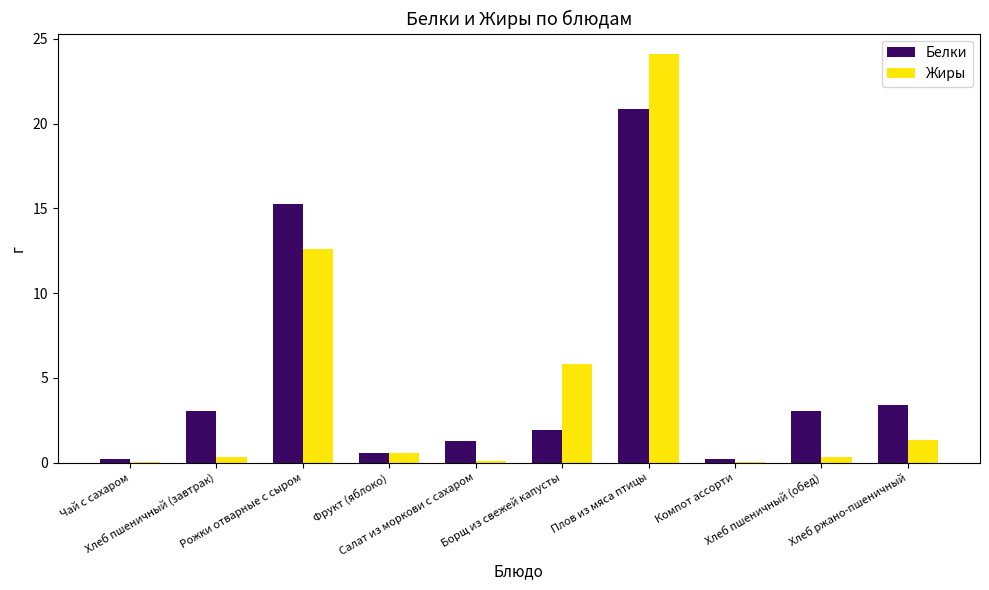

What is the maximum value for Жиры?

24.1